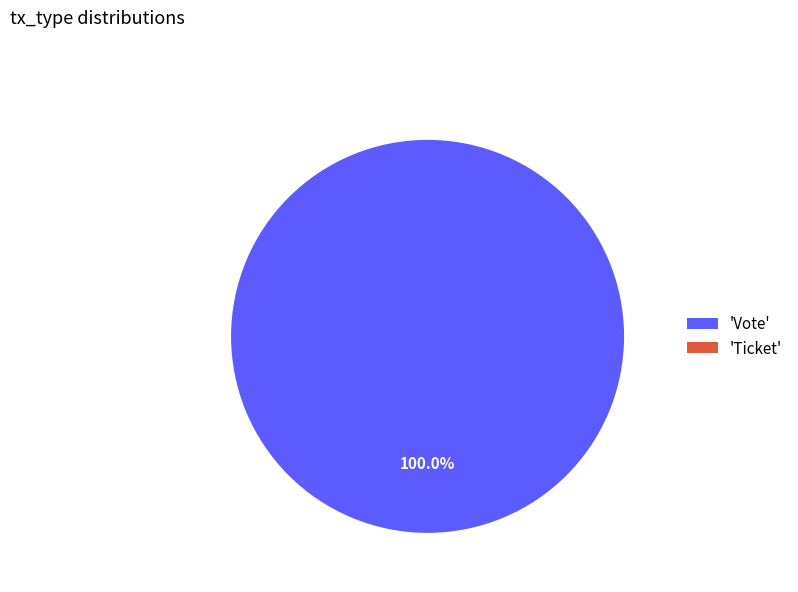

Which slice represents more than half of the pie?

Vote